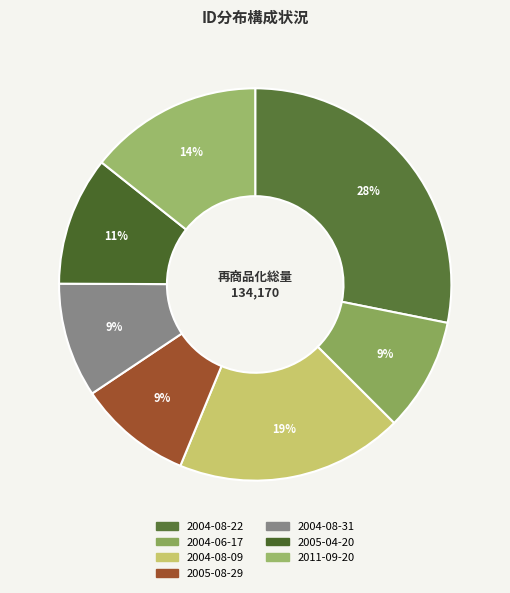

To the nearest percent, what is the average slice percentage?

14%